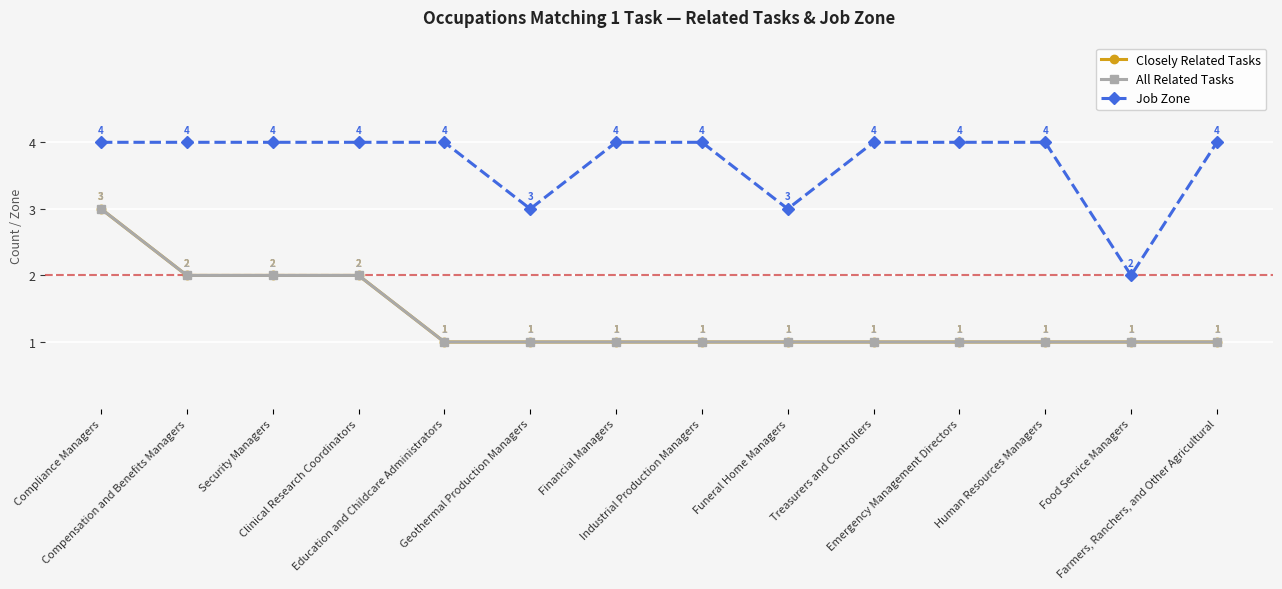

Is this an area chart (filled region under the line)?

No